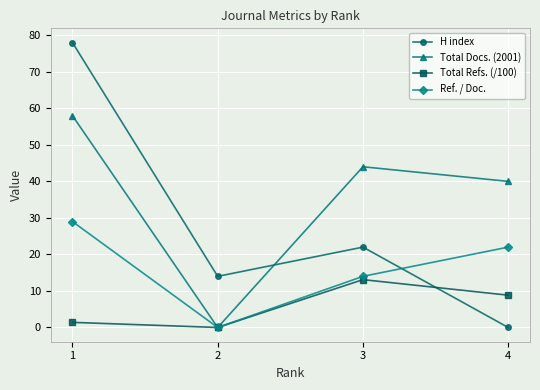

True or false: H index and Total Docs. (2001) intersect in this chart.

True